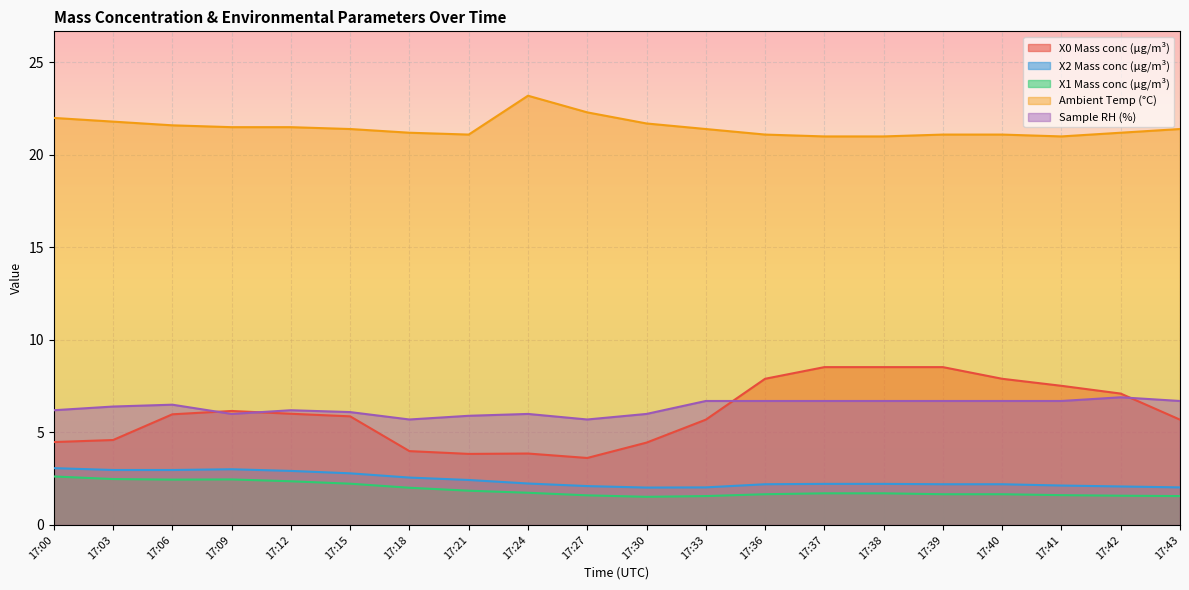

Reading left to right, list all the values displayed in this chart.

X0 Mass conc (μg/m³): 17:00=4.5	17:03=4.6	17:06=6.0	17:09=6.2	17:12=6.0	17:15=5.9	17:18=4.0	17:21=3.8	17:24=3.9	17:27=3.6	17:30=4.5	17:33=5.7	17:36=7.9	17:37=8.5	17:38=8.5	17:39=8.5	17:40=7.9	17:41=7.5	17:42=7.1	17:43=5.7
X2 Mass conc (μg/m³): 17:00=3.1	17:03=3.0	17:06=3.0	17:09=3.0	17:12=2.9	17:15=2.8	17:18=2.6	17:21=2.4	17:24=2.2	17:27=2.1	17:30=2.0	17:33=2.0	17:36=2.2	17:37=2.2	17:38=2.2	17:39=2.2	17:40=2.2	17:41=2.1	17:42=2.1	17:43=2.0
X1 Mass conc (μg/m³): 17:00=2.6	17:03=2.5	17:06=2.5	17:09=2.5	17:12=2.4	17:15=2.2	17:18=2.0	17:21=1.9	17:24=1.7	17:27=1.6	17:30=1.5	17:33=1.6	17:36=1.7	17:37=1.7	17:38=1.7	17:39=1.7	17:40=1.7	17:41=1.6	17:42=1.6	17:43=1.6
Ambient Temp (°C): 17:00=22.0	17:03=21.8	17:06=21.6	17:09=21.5	17:12=21.5	17:15=21.4	17:18=21.2	17:21=21.1	17:24=23.2	17:27=22.3	17:30=21.7	17:33=21.4	17:36=21.1	17:37=21.0	17:38=21.0	17:39=21.1	17:40=21.1	17:41=21.0	17:42=21.2	17:43=21.4
Sample RH (%): 17:00=6.2	17:03=6.4	17:06=6.5	17:09=6.0	17:12=6.2	17:15=6.1	17:18=5.7	17:21=5.9	17:24=6.0	17:27=5.7	17:30=6.0	17:33=6.7	17:36=6.7	17:37=6.7	17:38=6.7	17:39=6.7	17:40=6.7	17:41=6.7	17:42=6.9	17:43=6.7